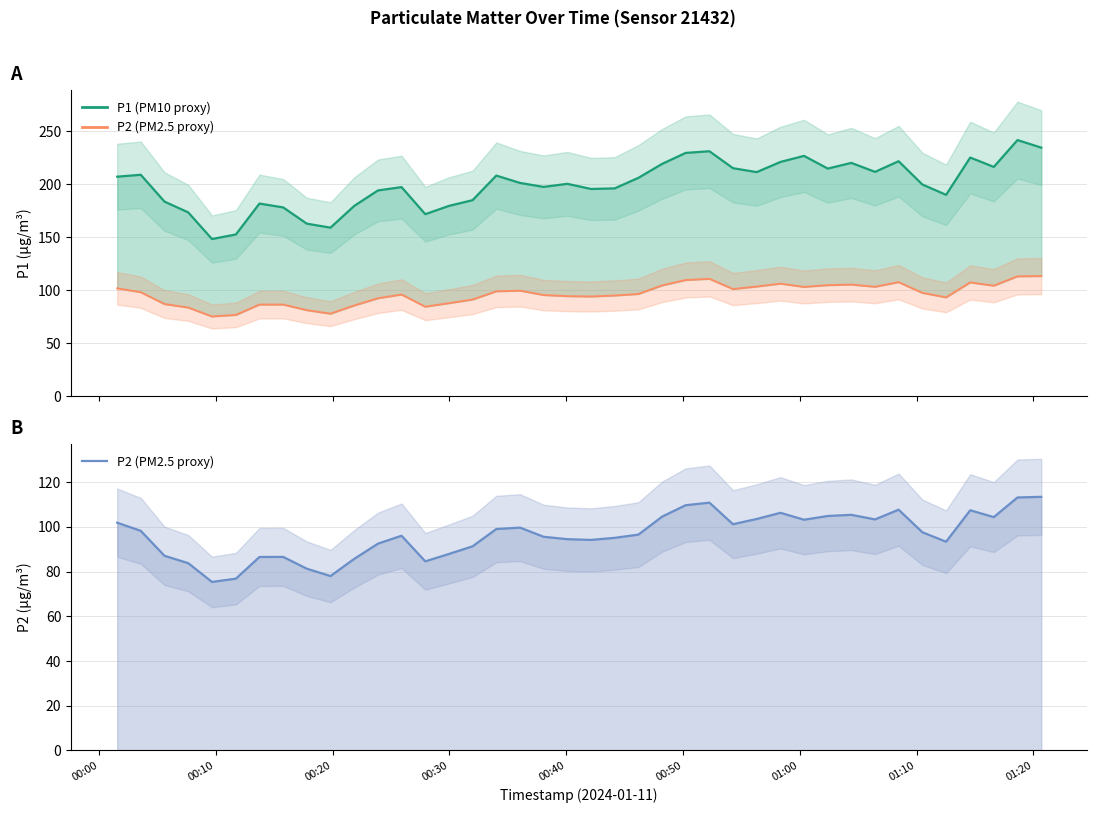

What is the label of the 6th point from the left?

00:50